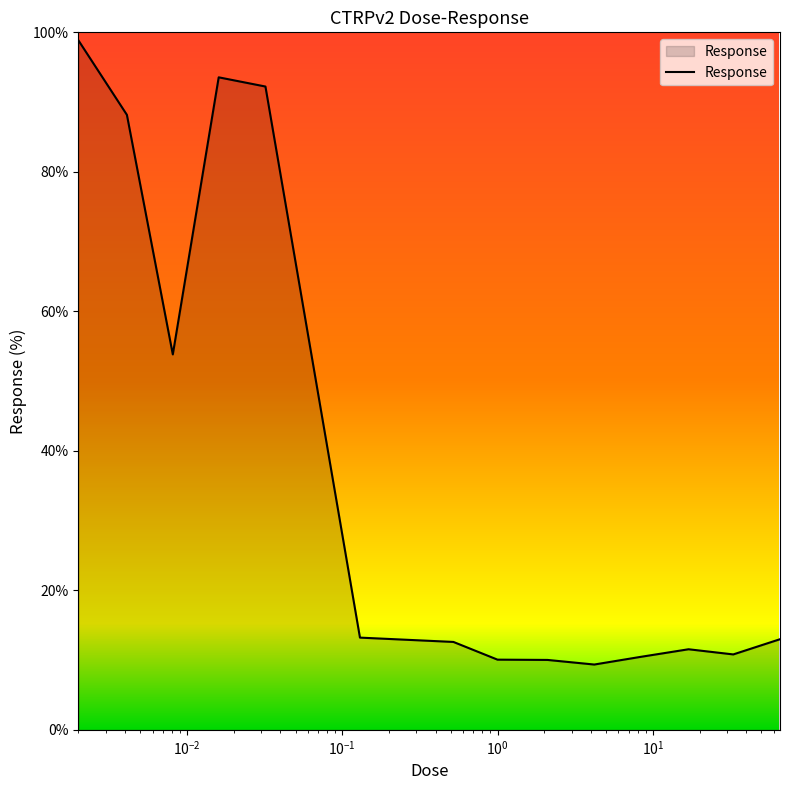

What is the difference between the maximum and minimum values?

89.5